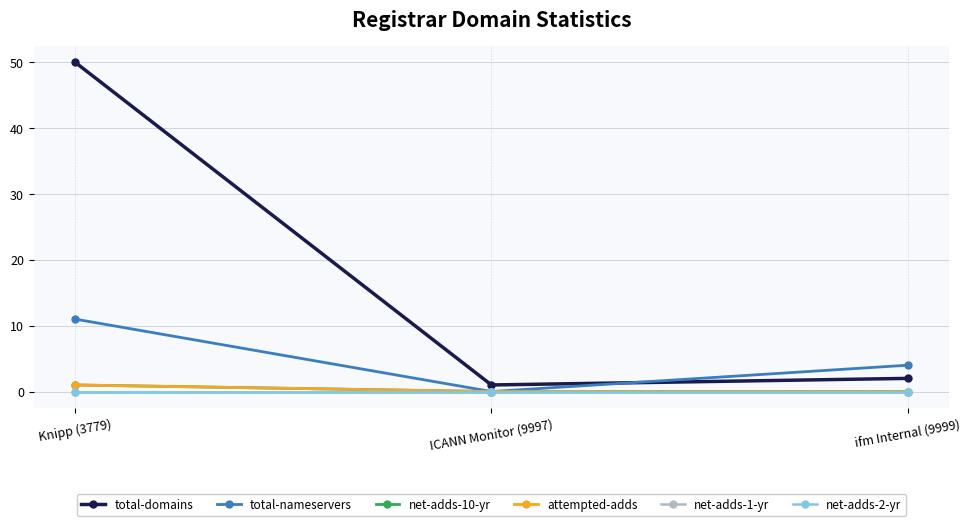

Is this an area chart (filled region under the line)?

No